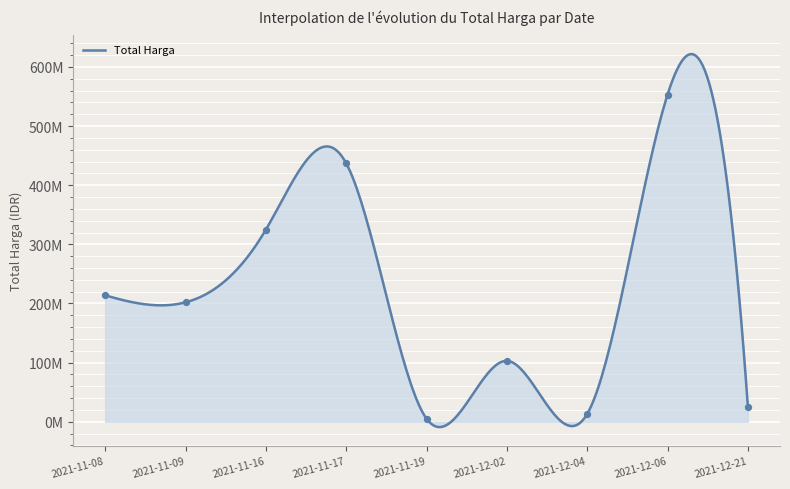

What is the change in value from 2021-11-17 to 2021-12-02?

-334033123